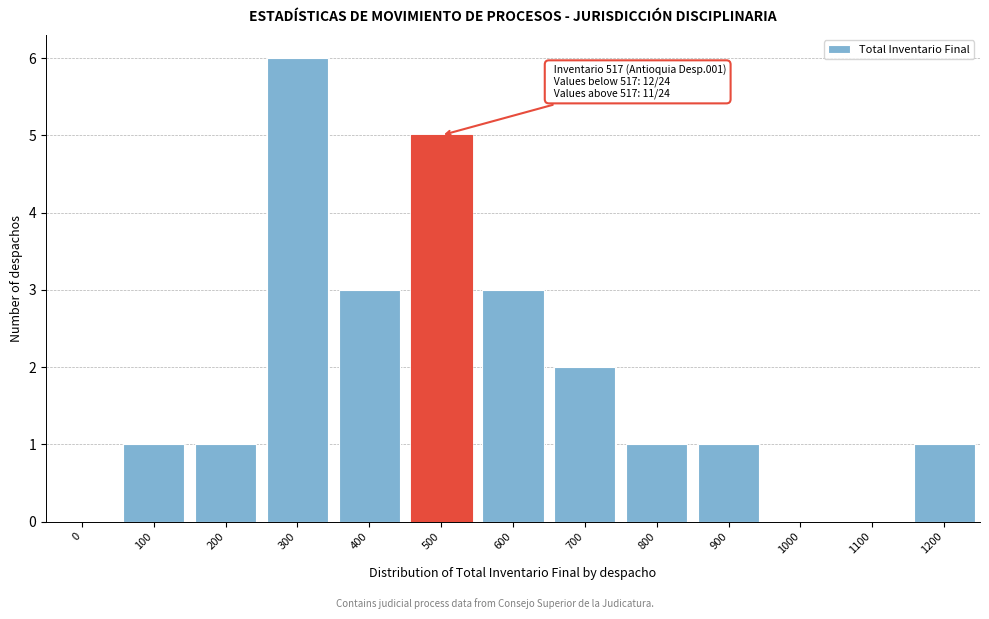

Reading left to right, transcribe all the data shown in this chart.

0=0	100=1	200=1	300=6	400=3	500=5	600=3	700=2	800=1	900=1	1000=0	1100=0	1200=1